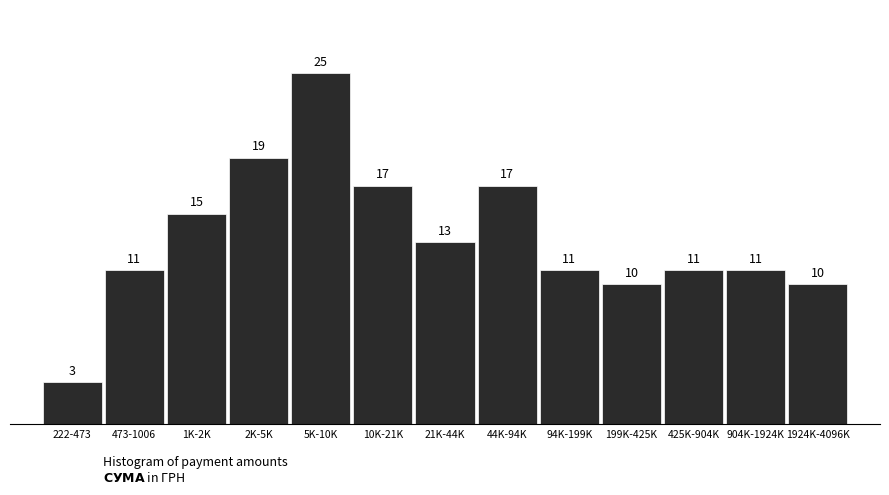

Reading left to right, what are all the values shown in this chart?

222-473=3	473-1006=11	1K-2K=15	2K-5K=19	5K-10K=25	10K-21K=17	21K-44K=13	44K-94K=17	94K-199K=11	199K-425K=10	425K-904K=11	904K-1924K=11	1924K-4096K=10